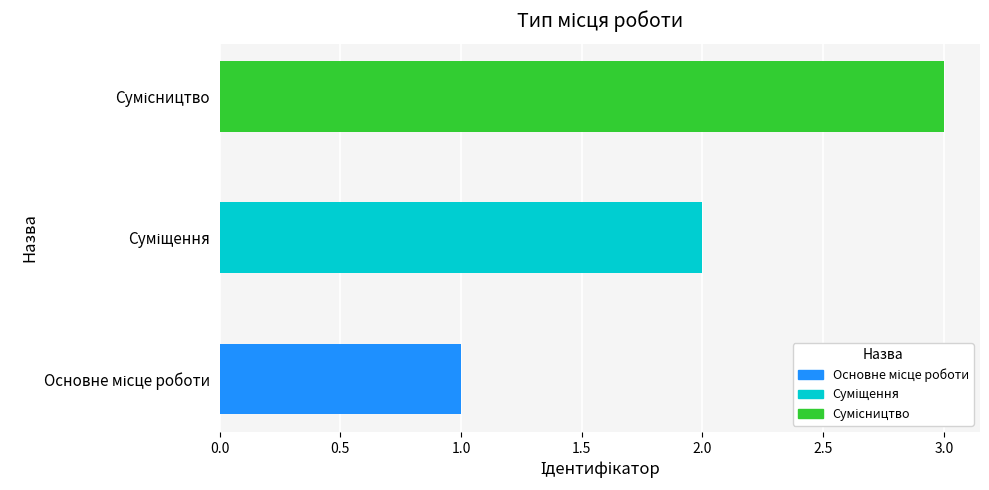

What is the minimum value shown in the chart?

1